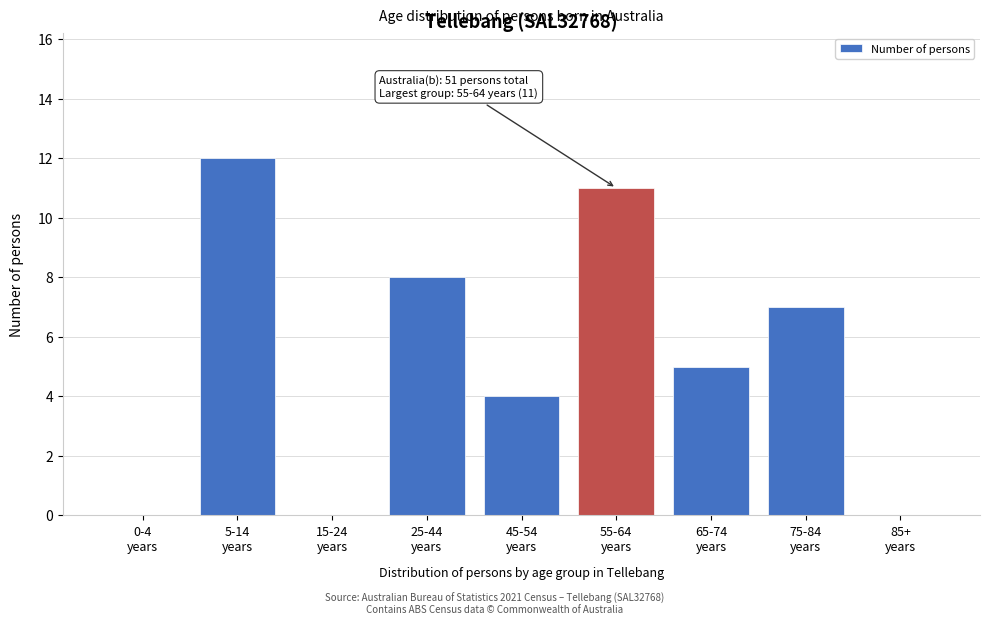

What is the greatest value displayed?

12